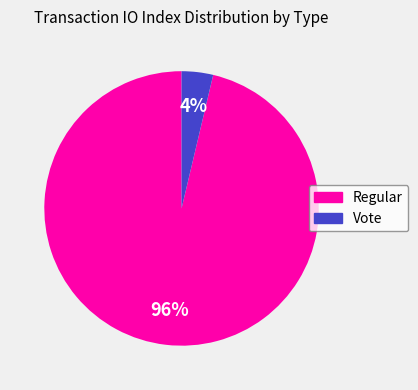

To the nearest percent, what is the combined percentage of Vote and Regular?

100%